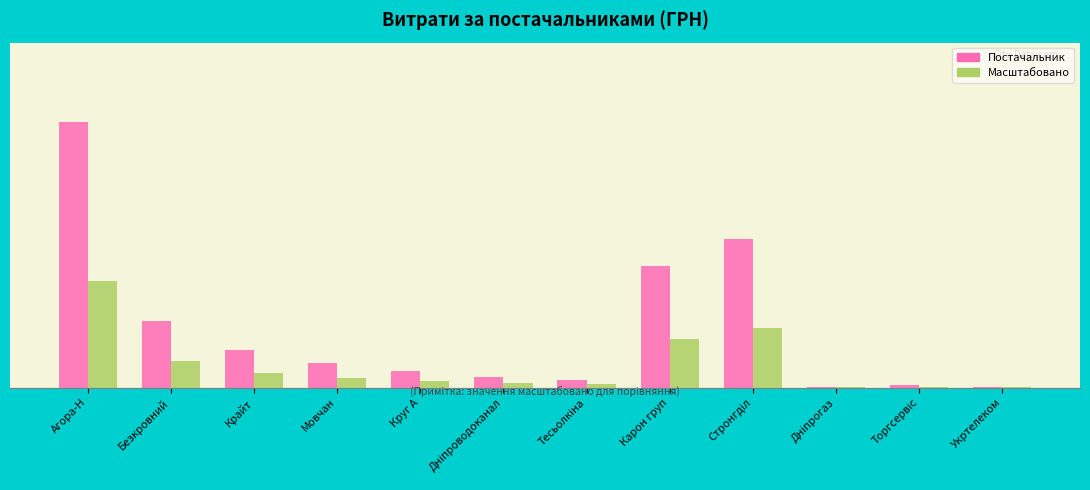

At how many categories does at least one series exceed 22382?

4